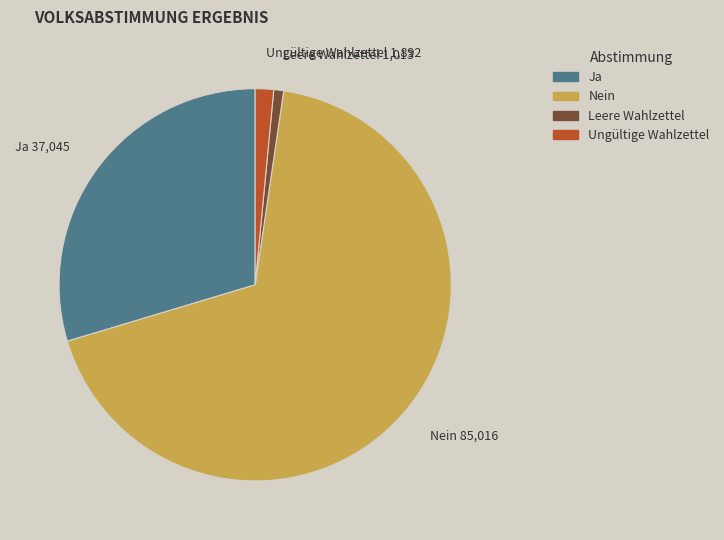

Is it true that Leere Wahlzettel is 1% of the pie?

True